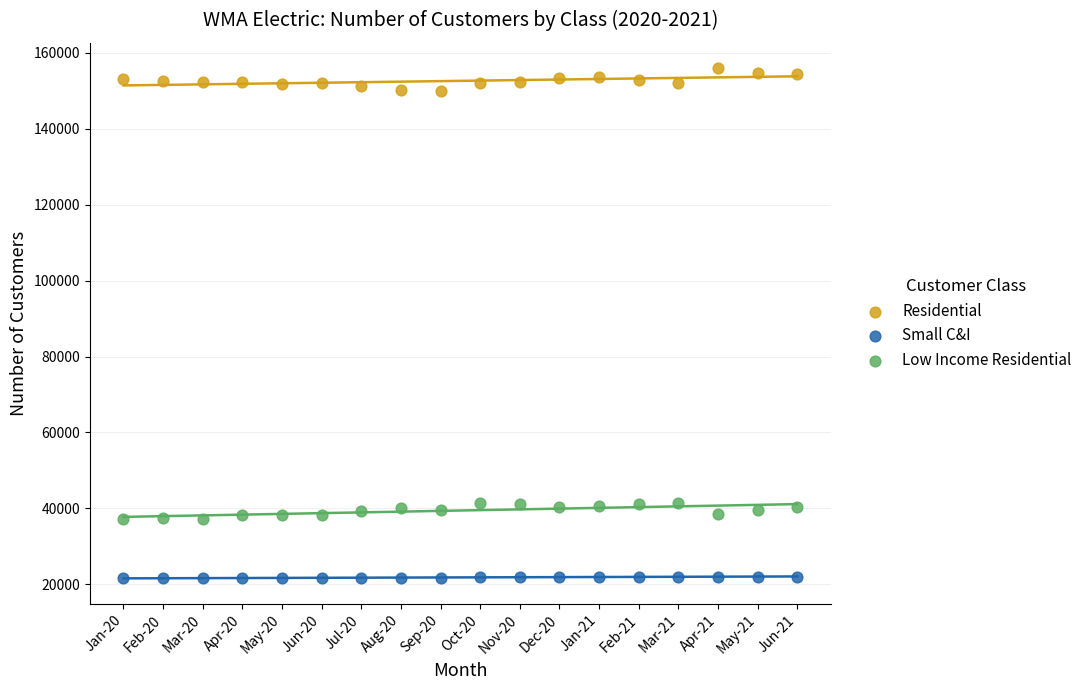

Which series reaches the minimum Y coordinate?

Small C&I